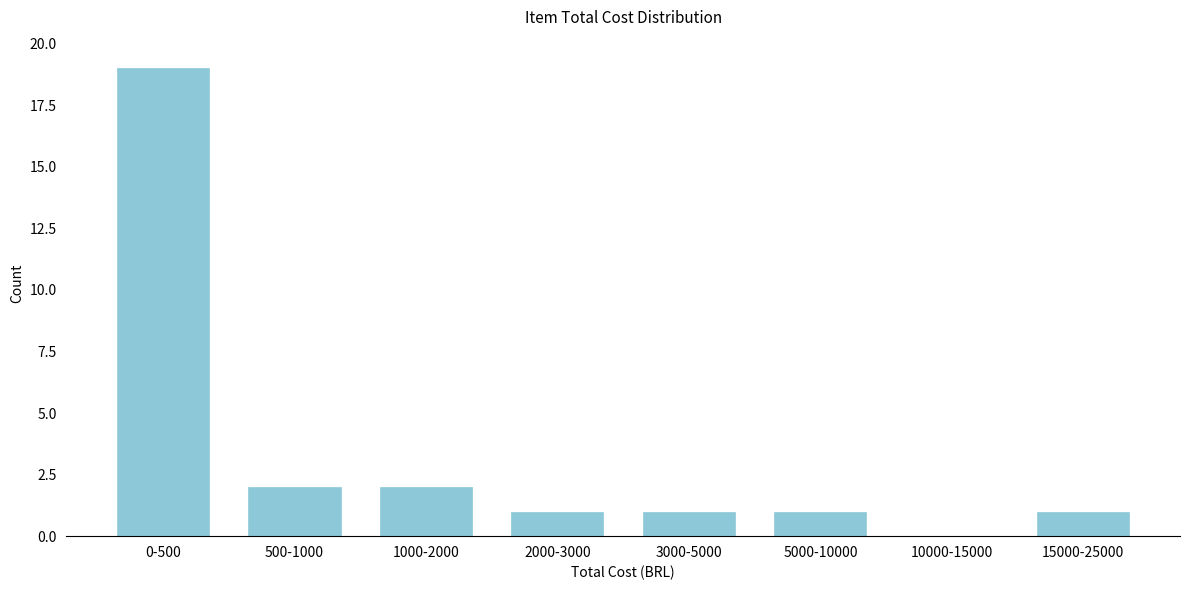

Reading left to right, extract all data points from this chart.

0-500=19	500-1000=2	1000-2000=2	2000-3000=1	3000-5000=1	5000-10000=1	10000-15000=0	15000-25000=1